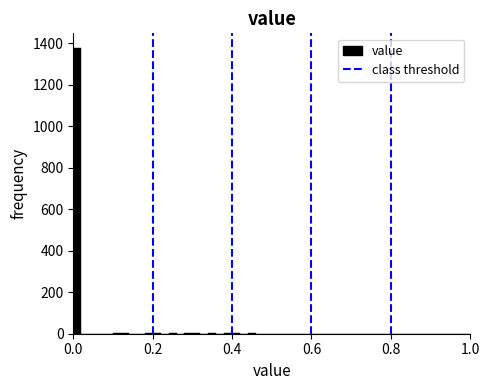

Read against the x-axis, roughly where is the centre of the tallest bar?

0.02